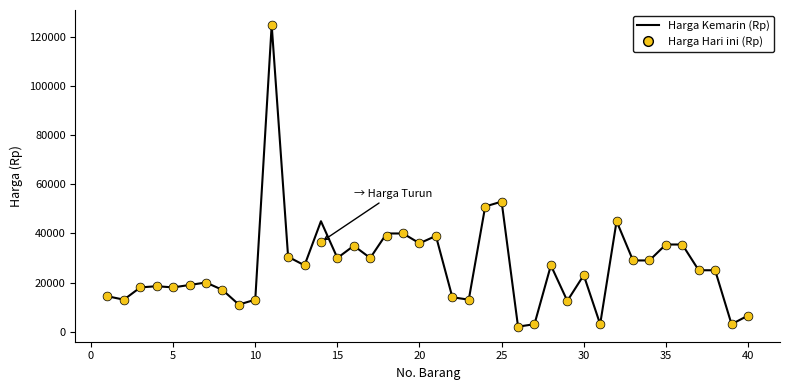

Which series has the widest spread of Y values?

Harga Kemarin (Rp)